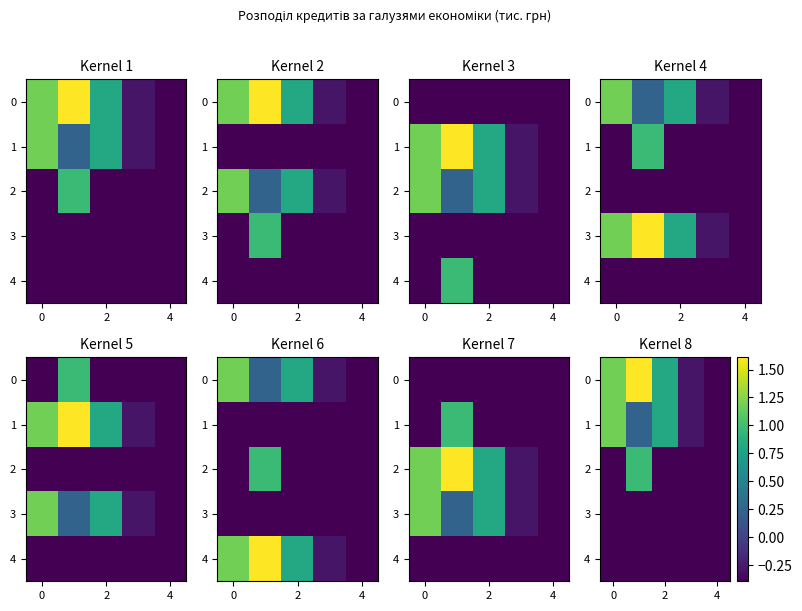

Count the 1 values in the range 0 to 1.

2